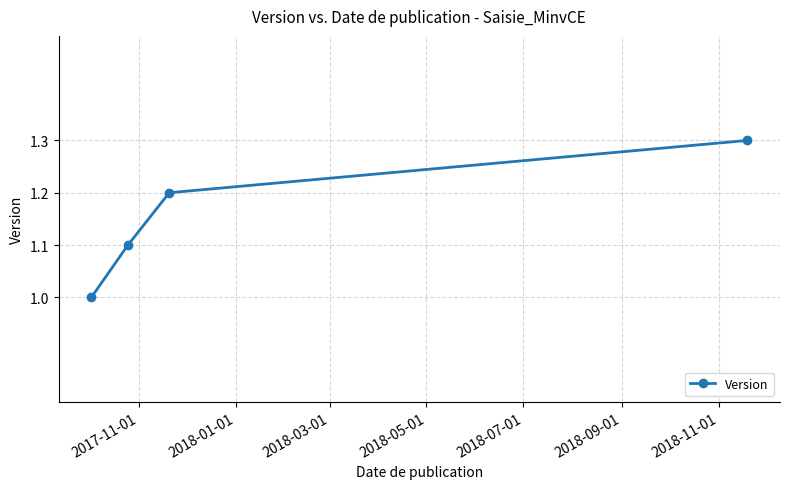

Count the number of values greater than 1.

3